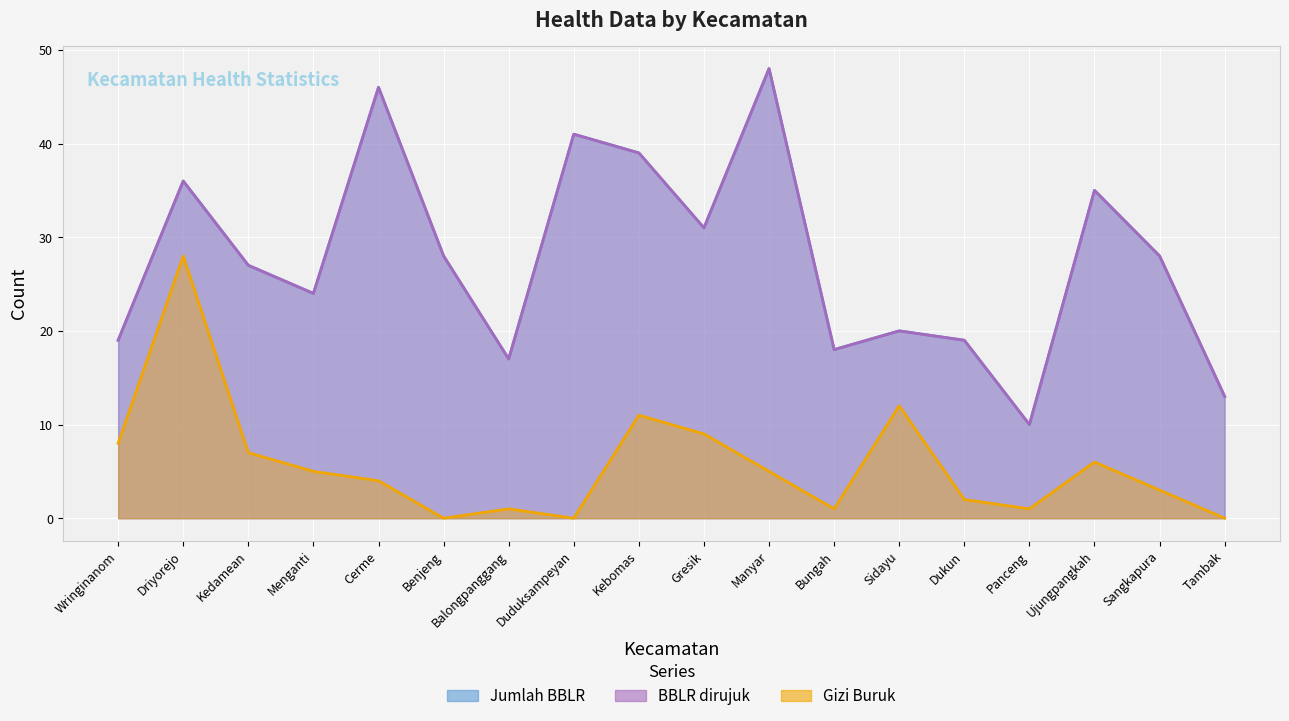

In BBLR dirujuk, how many points are higher than both neighbors (excluding endpoints)?

6